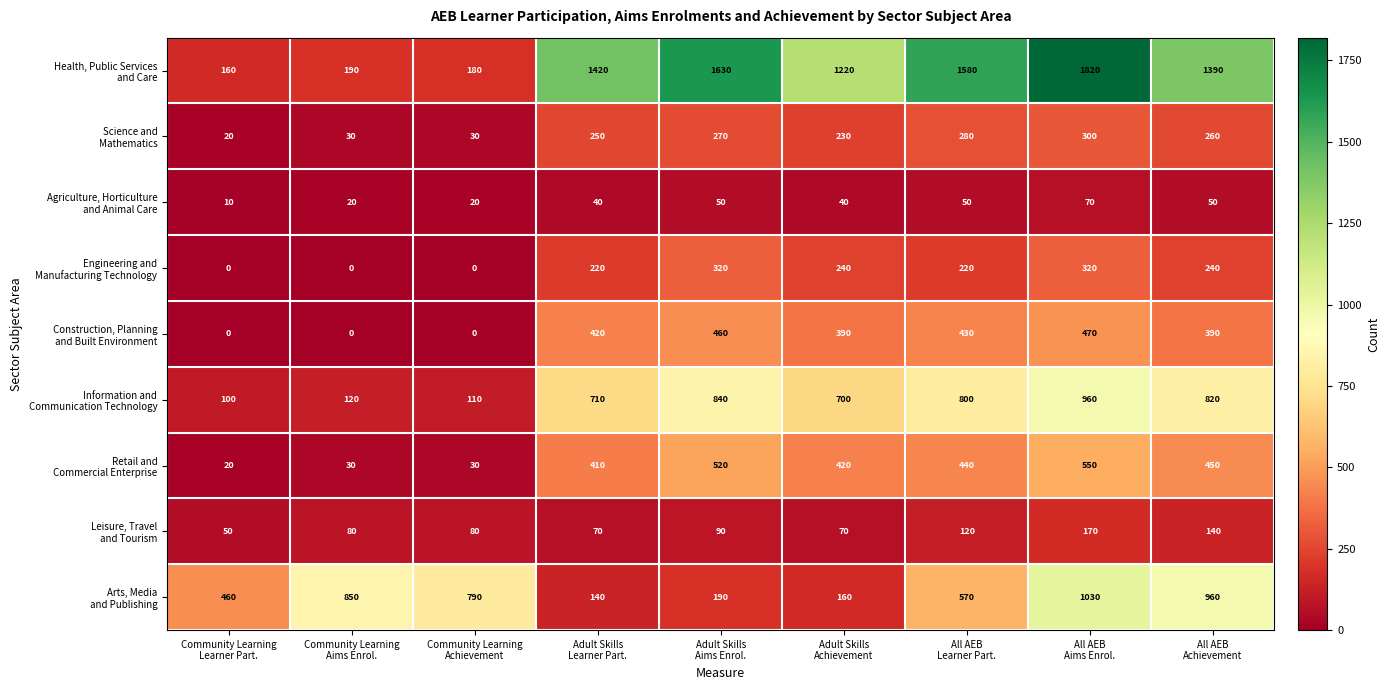

At how many categories does at least one series exceed 1085?

6